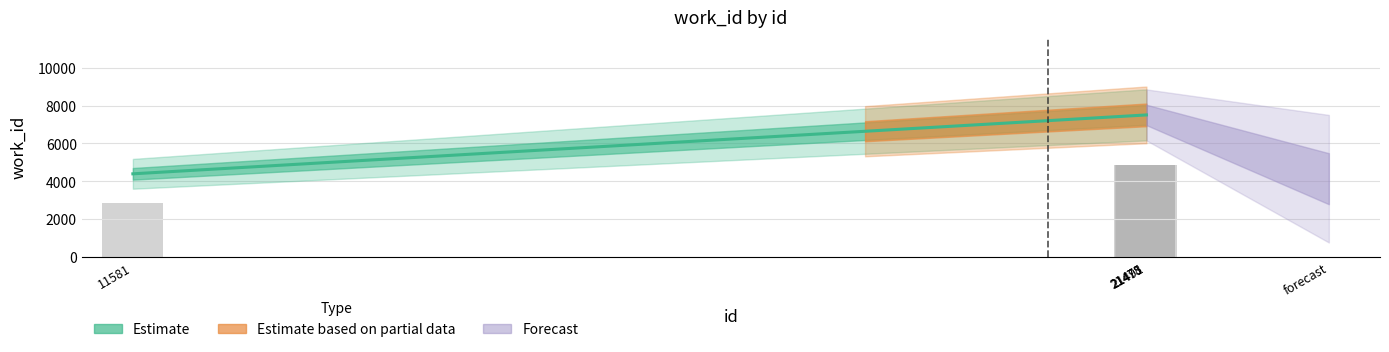

How many values are below 4877?

1